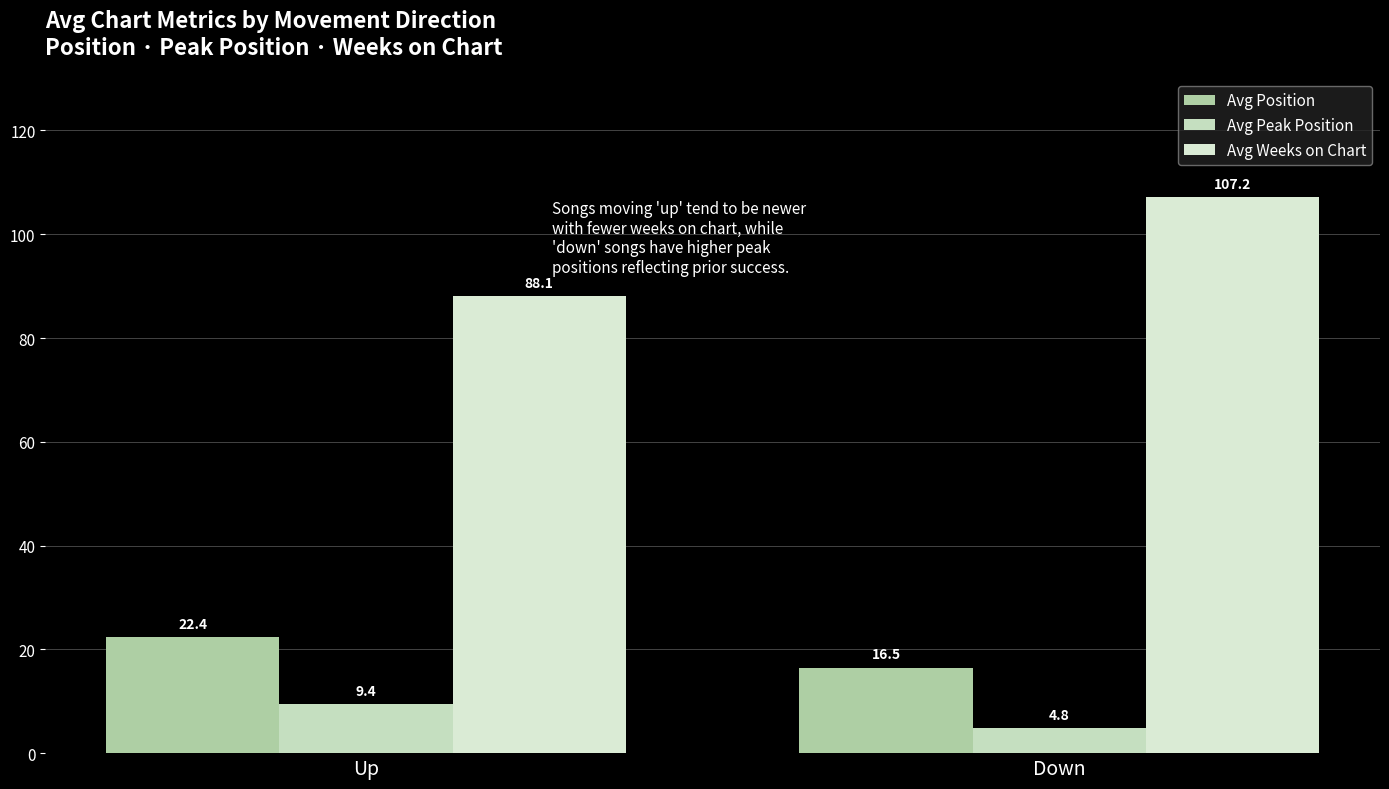

Reading left to right, list all the values displayed in this chart.

Avg Position: 22.4	16.5
Avg Peak Position: 9.4	4.8
Avg Weeks on Chart: 88.1	107.2